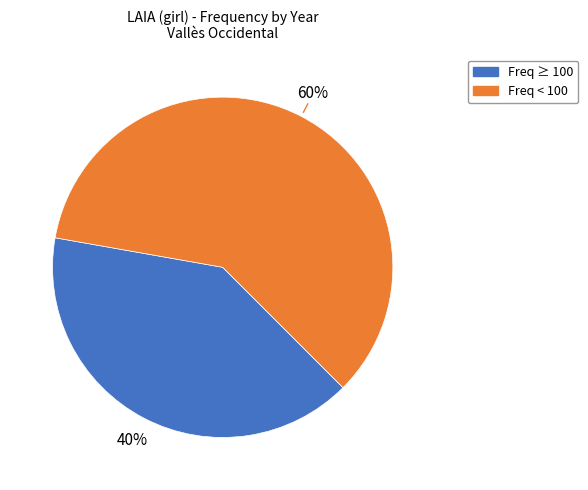

Does any single category account for the majority?

Yes